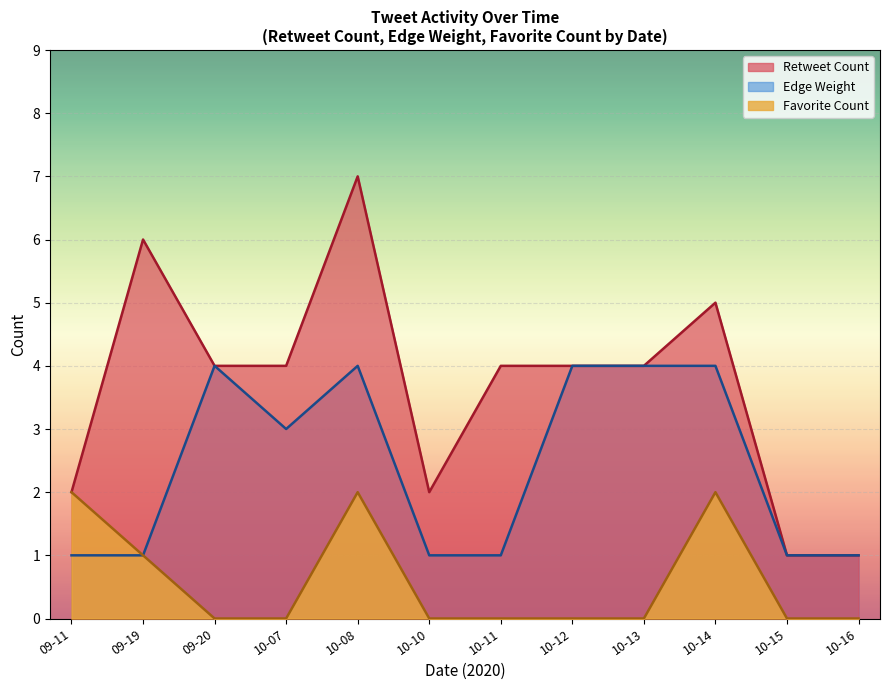

At which category is the sum across all series the highest?

10-08